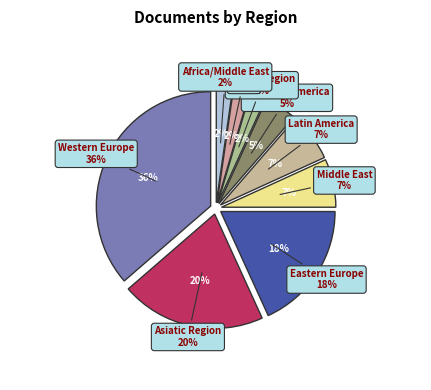

Does any single category account for the majority?

No